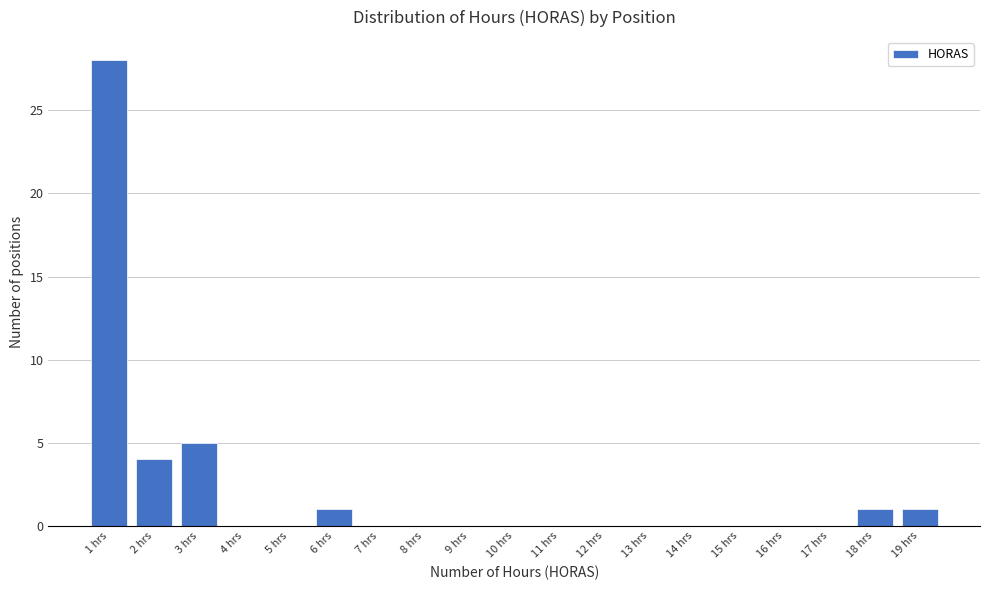

Which range on the x-axis has the tallest bar?

0.5 to 1.5